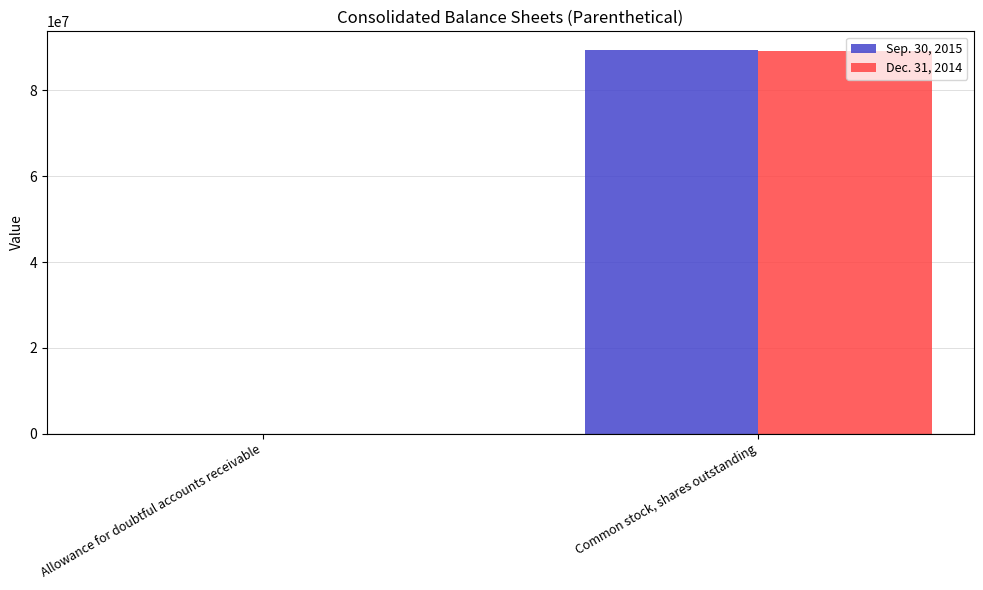

Count the Sep. 30, 2015 values in the range 1579 to 89310243.

2